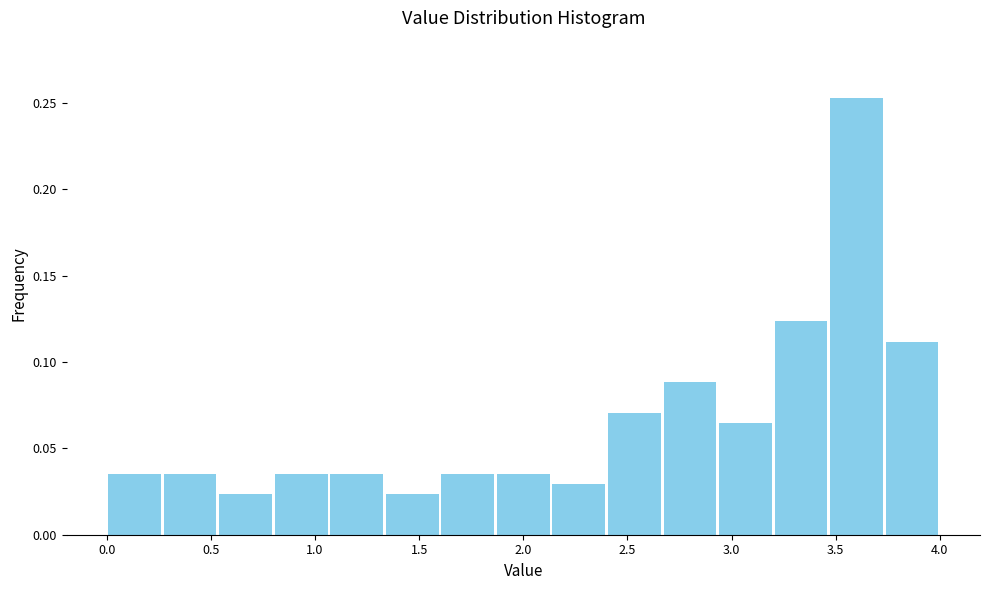

How tall is the bar that spans 0.25 to 0.55 on the x-axis? Neither the bar edges nor the heights are printed on the chart, so give them approximately, as read against the axes.

0.035